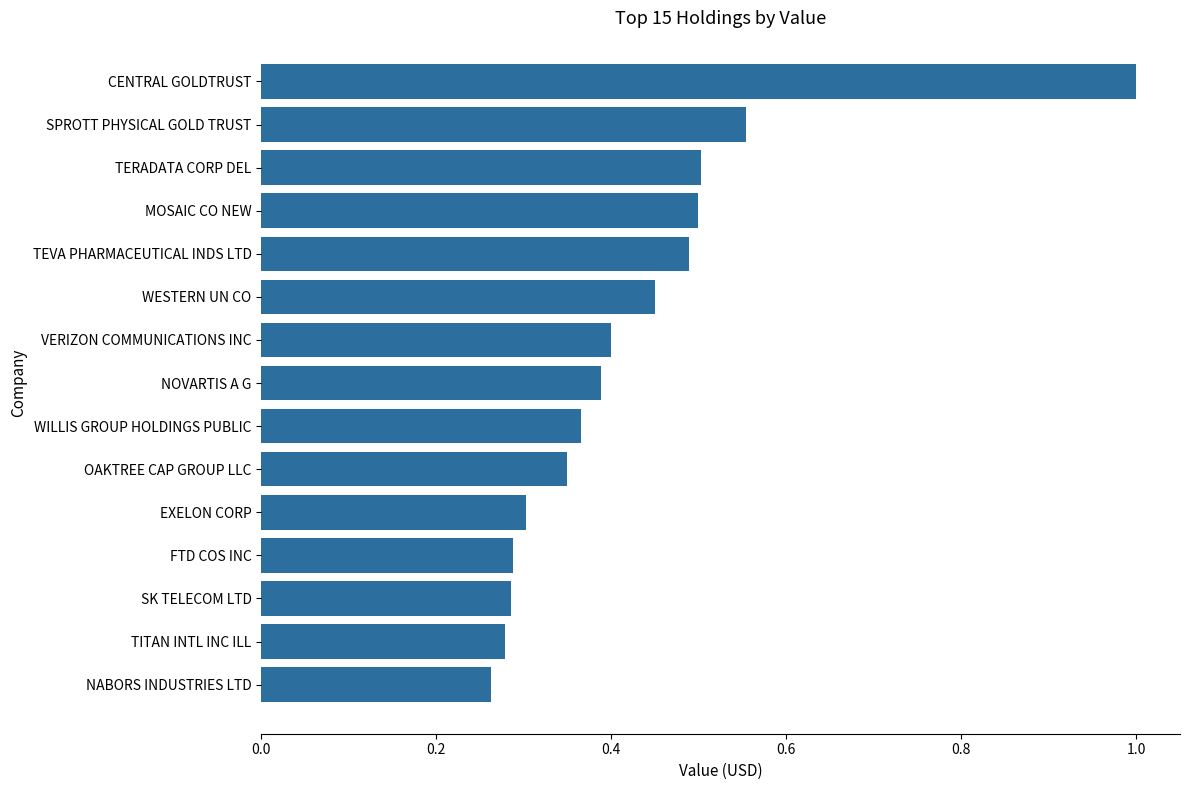

What is the sum of the values at OAKTREE CAP GROUP LLC and WILLIS GROUP HOLDINGS PUBLIC?

0.7